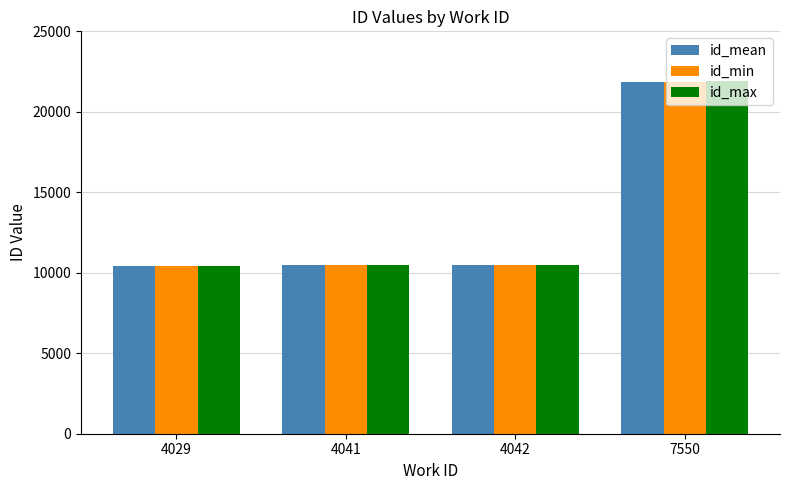

What is the sum of all id_mean values?

53250